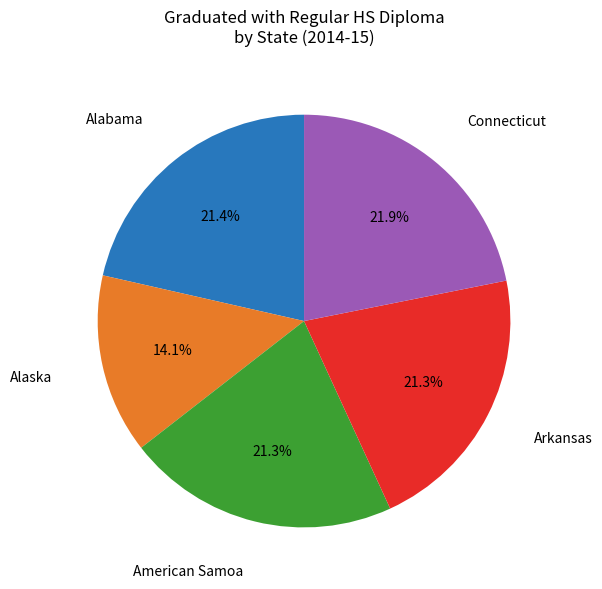

To the nearest percent, what is the difference between the largest and smallest slice percentages?

8%